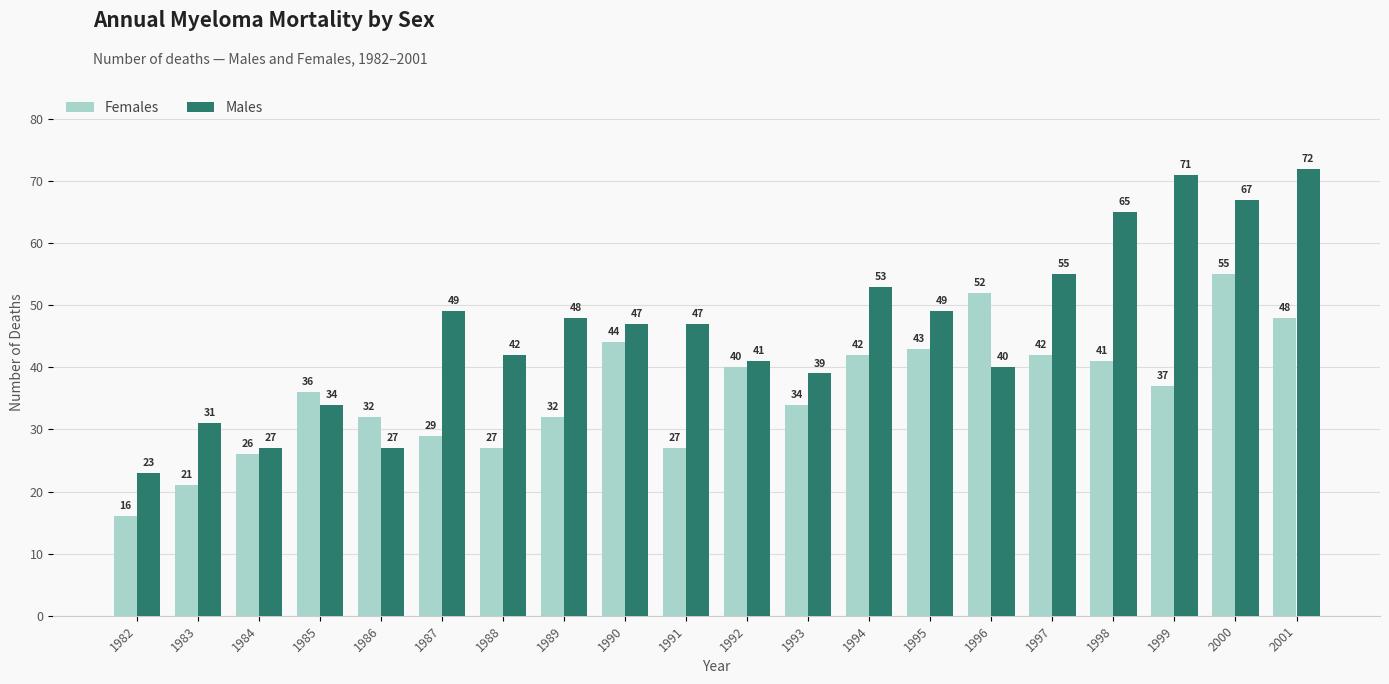

True or false: Males has a value of 77 at 1991.

False